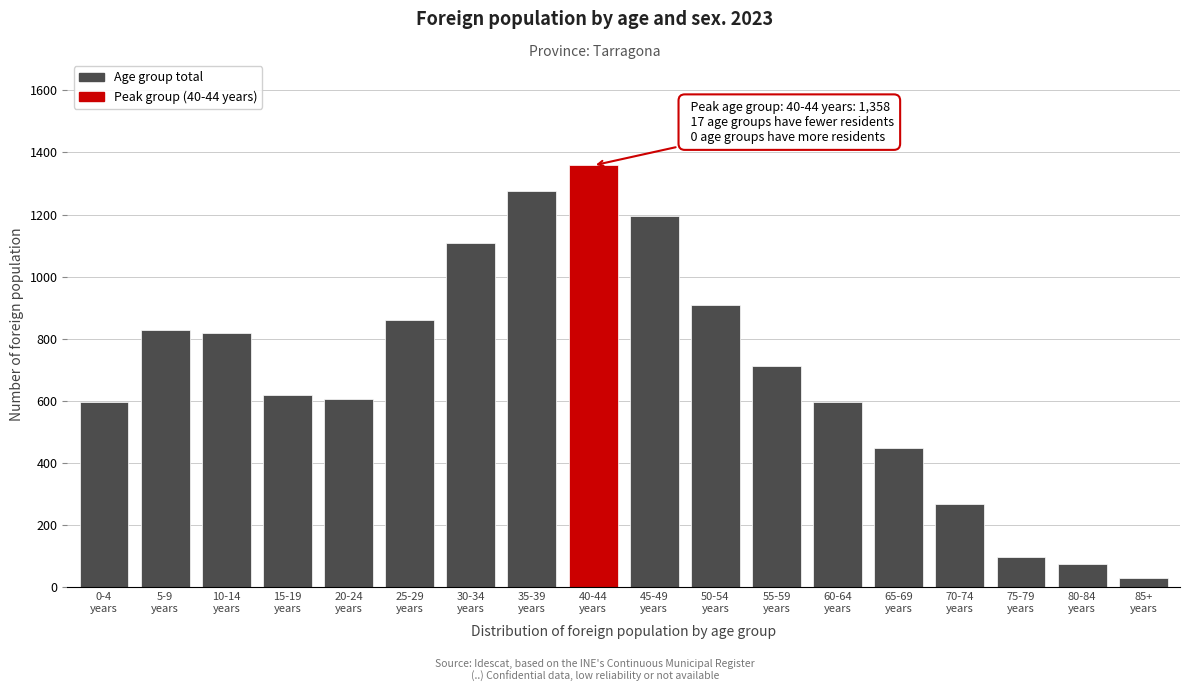

What is the sum of all values?

12408